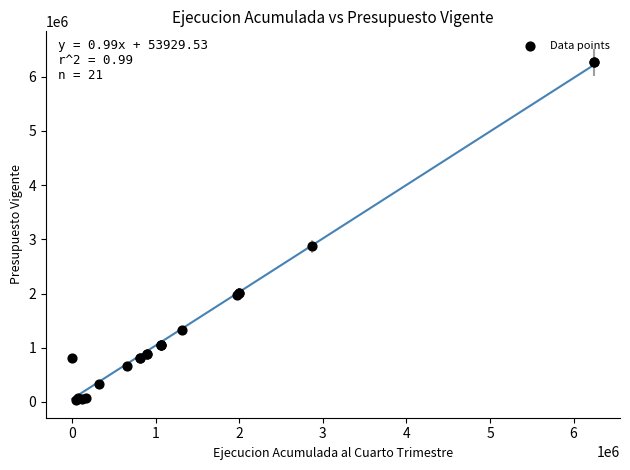

What Y value in the scatter plot is closest to 3148428?

2867598